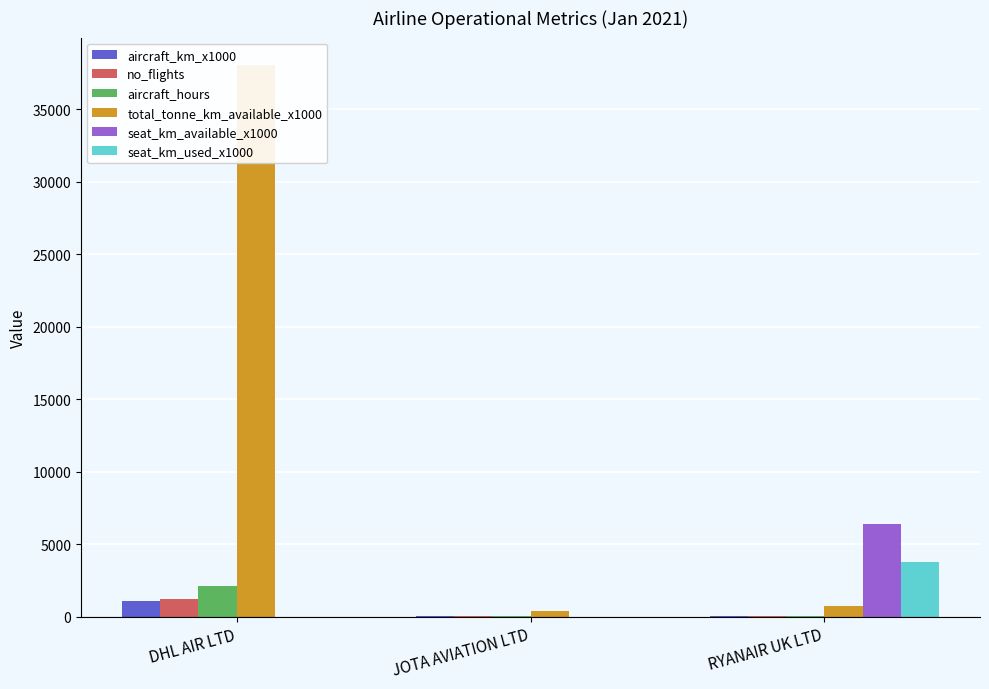

How many series are shown in this chart?

6